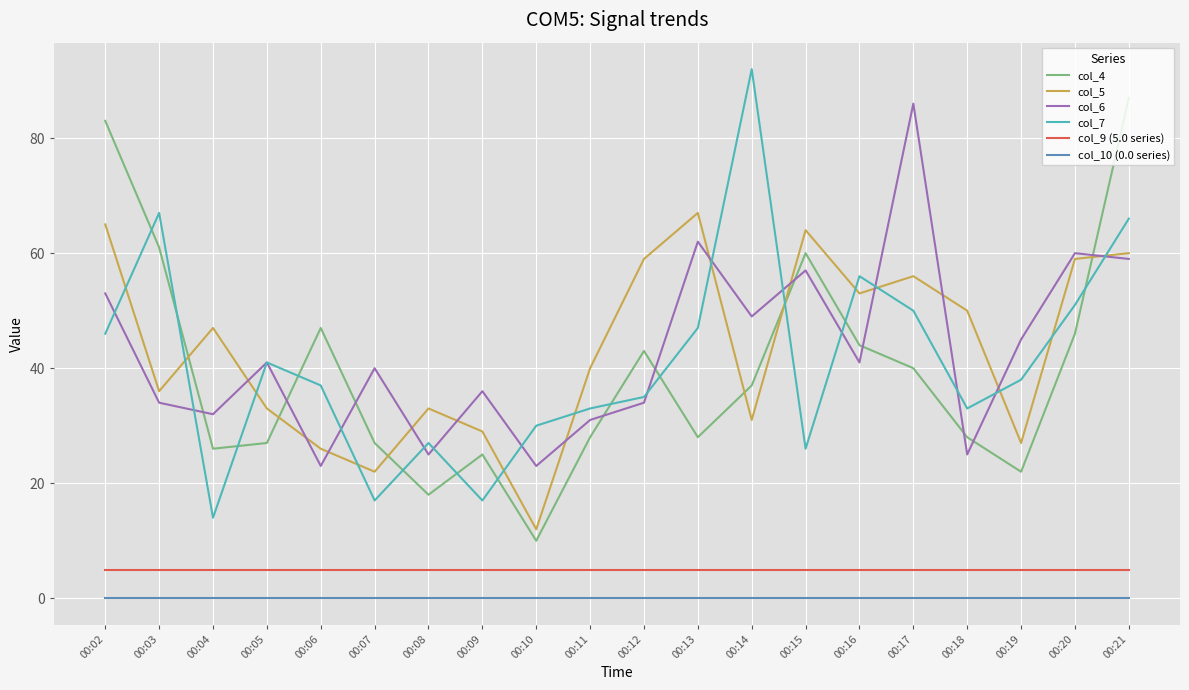

Which series changed the most between 00:02 and 00:08?

col_4